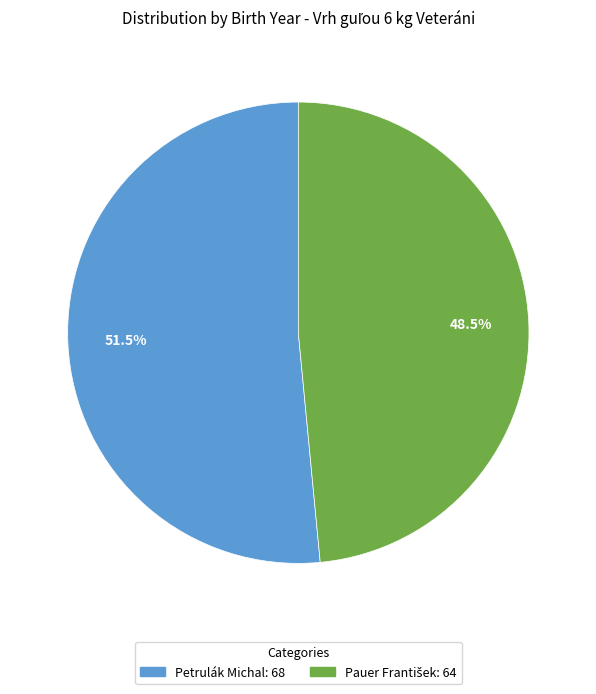

What is the majority slice?

Petrulák Michal